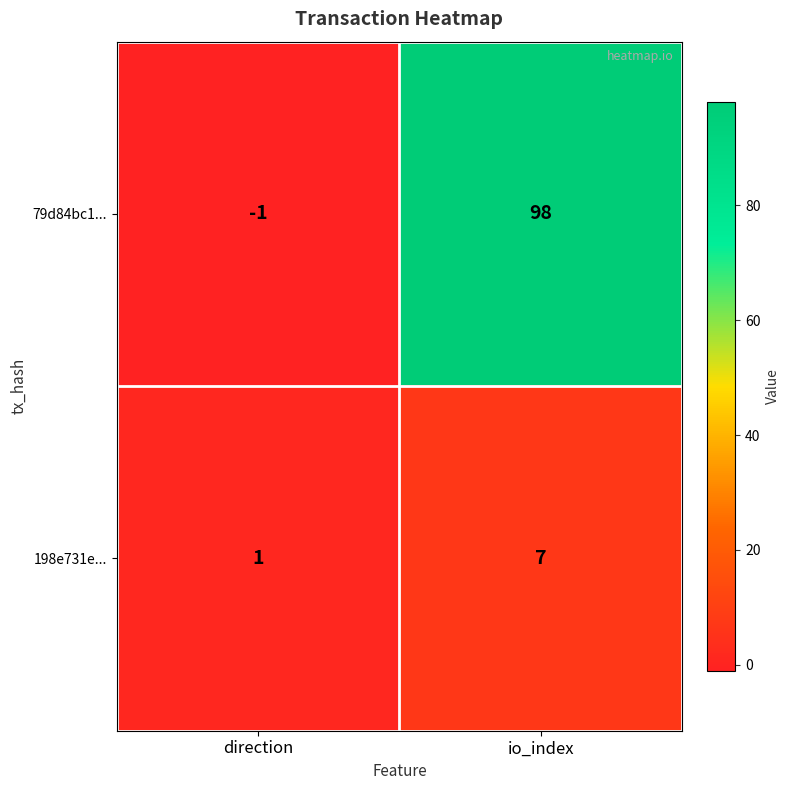

Count the number of data series in this chart.

2